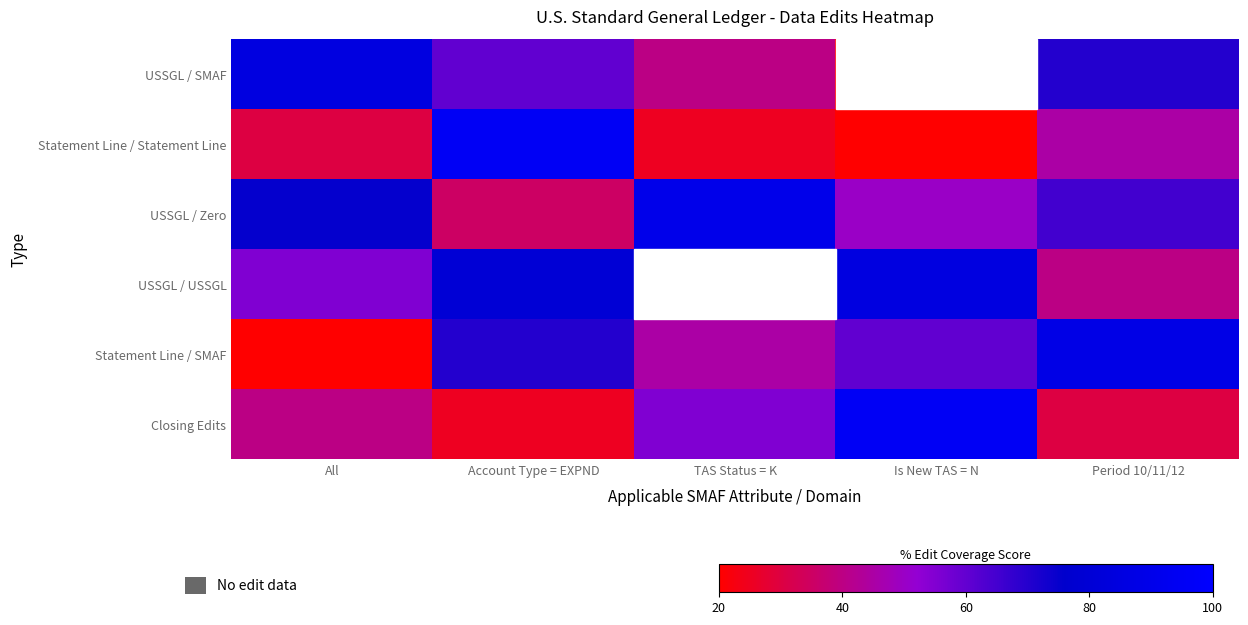

Reading right to left, transcribe all the data shown in this chart.

USSGL / SMAF: Period 10/11/12=70	Is New TAS = N=20	TAS Status = K=40	Account Type = EXPND=60	All=85
Statement Line / Statement Line: Period 10/11/12=45	Is New TAS = N=15	TAS Status = K=25	Account Type = EXPND=95	All=30
USSGL / Zero: Period 10/11/12=65	Is New TAS = N=50	TAS Status = K=90	Account Type = EXPND=35	All=75
USSGL / USSGL: Period 10/11/12=40	Is New TAS = N=85	TAS Status = K=30	Account Type = EXPND=80	All=55
Statement Line / SMAF: Period 10/11/12=88	Is New TAS = N=60	TAS Status = K=45	Account Type = EXPND=70	All=20
Closing Edits: Period 10/11/12=30	Is New TAS = N=95	TAS Status = K=55	Account Type = EXPND=25	All=40